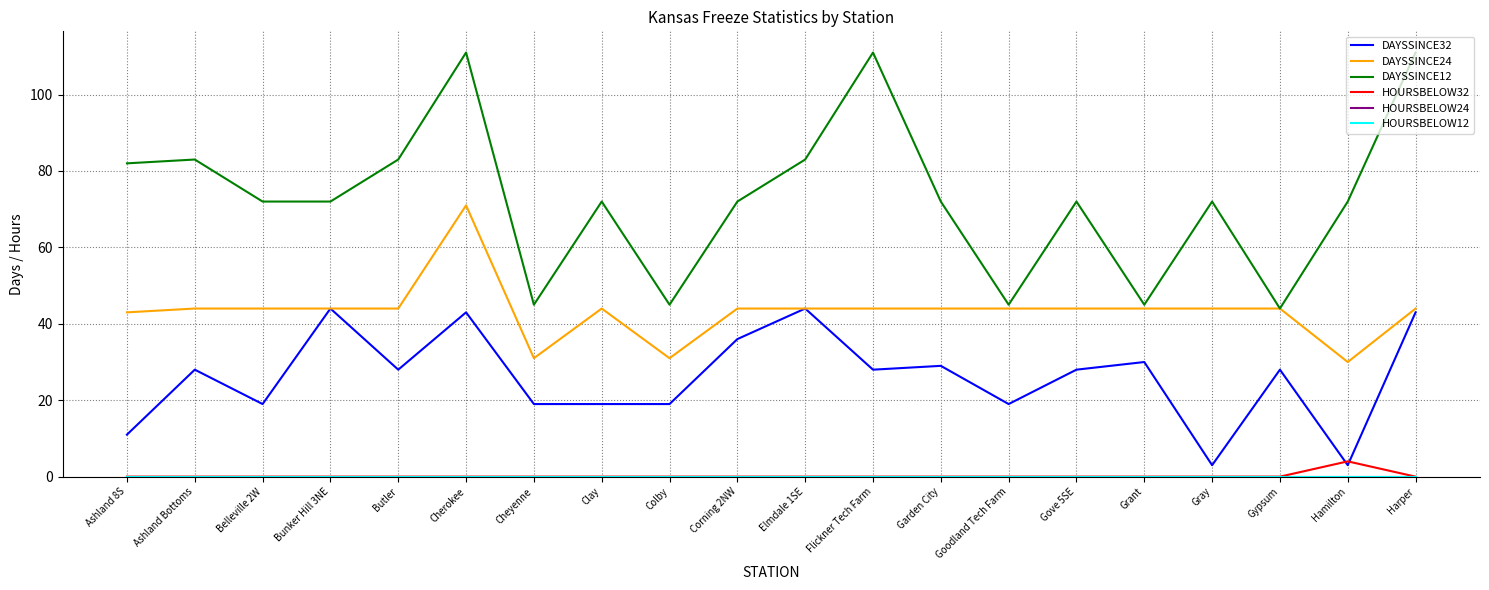

Rank the series at Corning 2NW from highest to lowest value.

DAYSSINCE12, DAYSSINCE24, DAYSSINCE32, HOURSBELOW32, HOURSBELOW24, HOURSBELOW12